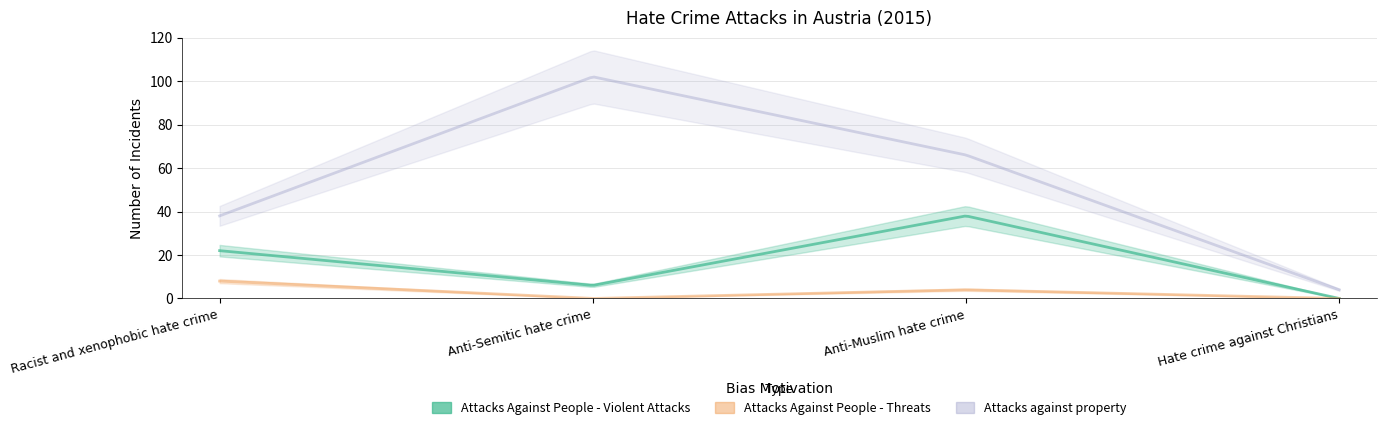

What is the difference between the Attacks against property values at Racist and xenophobic hate crime and Anti-Muslim hate crime?

28